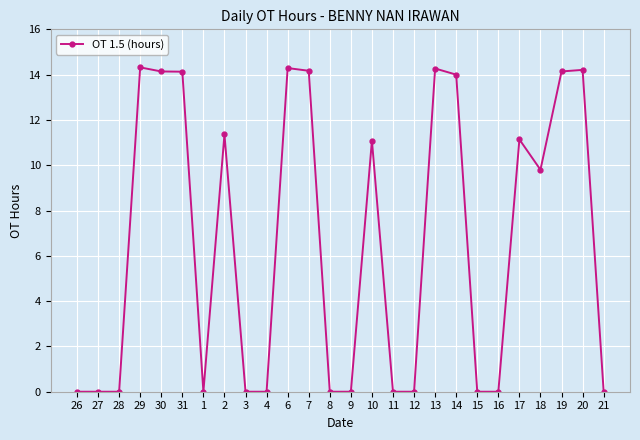

True or false: the data shows 0.0 at 1.

True